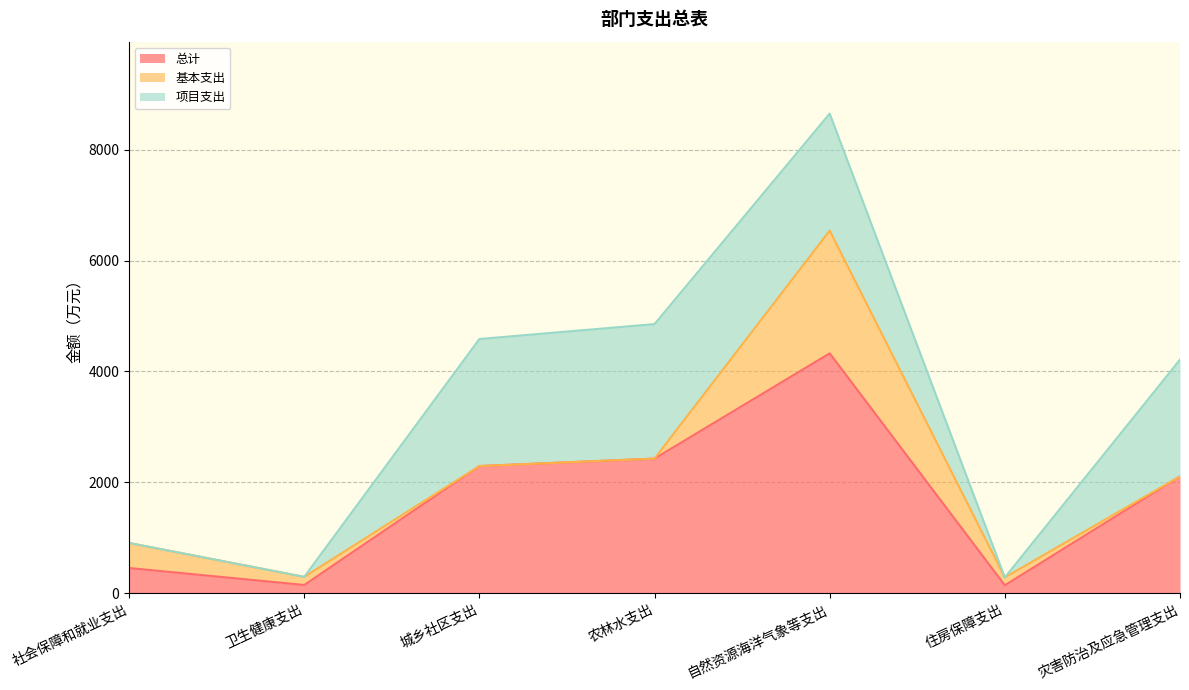

What is the value of the 总计 point at the 6th from the left?

141.2